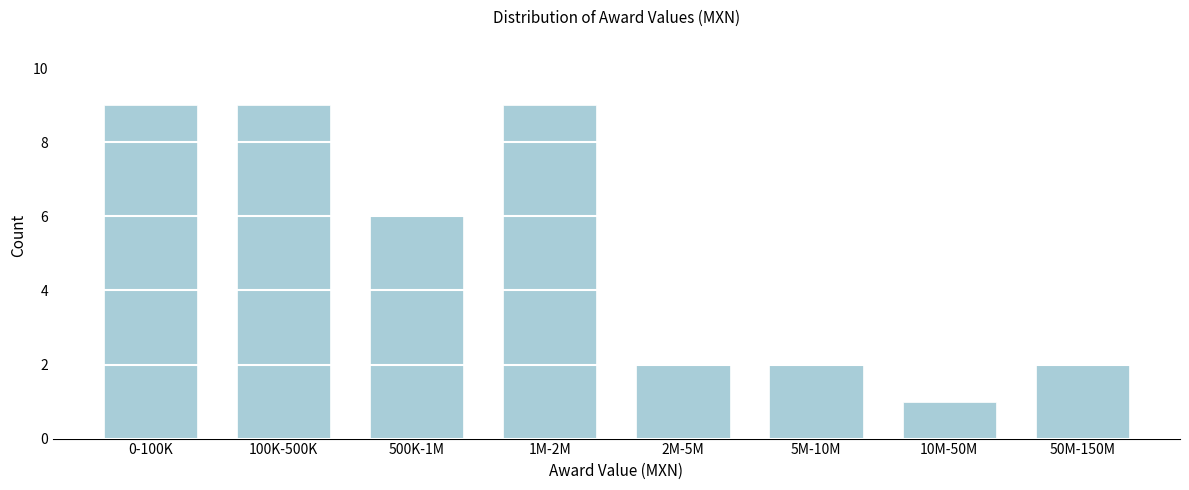

Reading left to right, transcribe all the data shown in this chart.

9	9	6	9	2	2	1	2